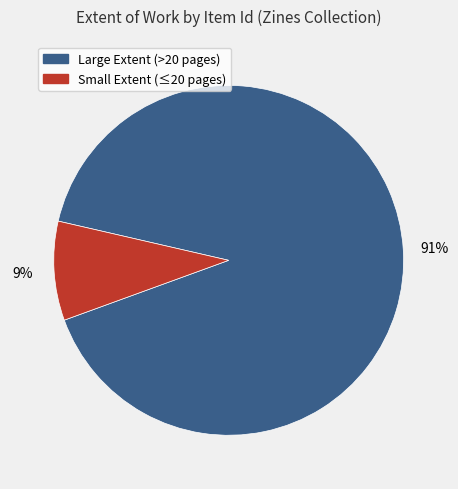

What is the smallest slice in the pie chart?

Small Extent (≤20 pages)